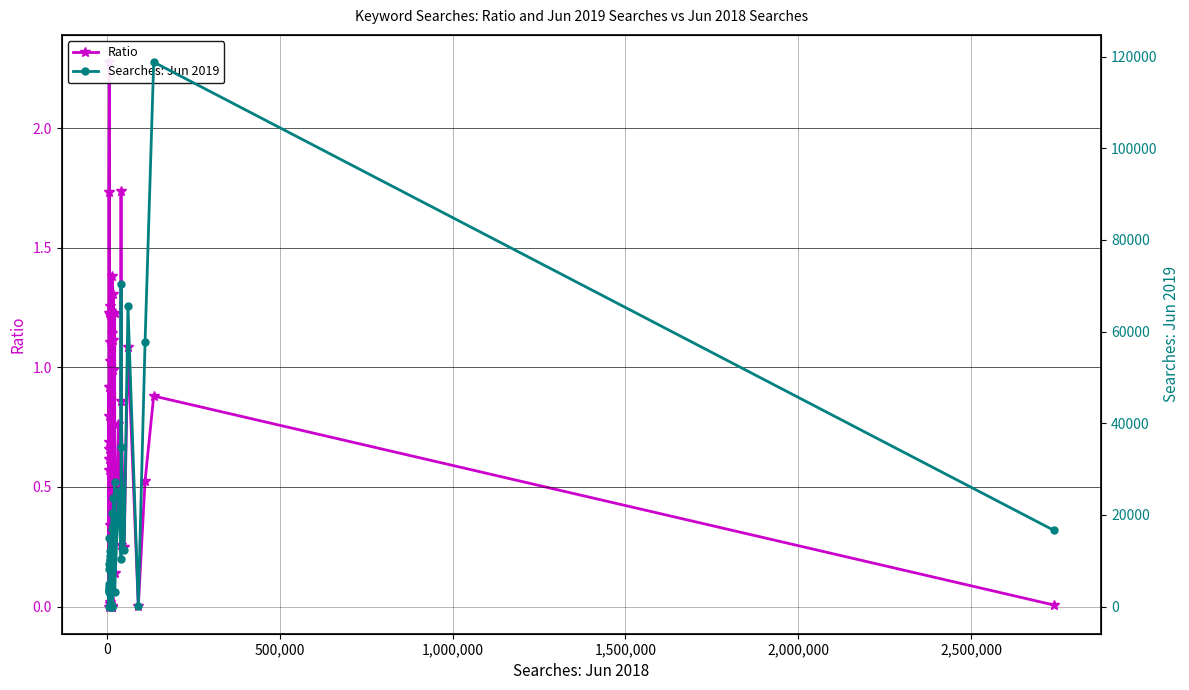

What are all the series names shown in the legend?

Ratio, Searches: Jun 2019